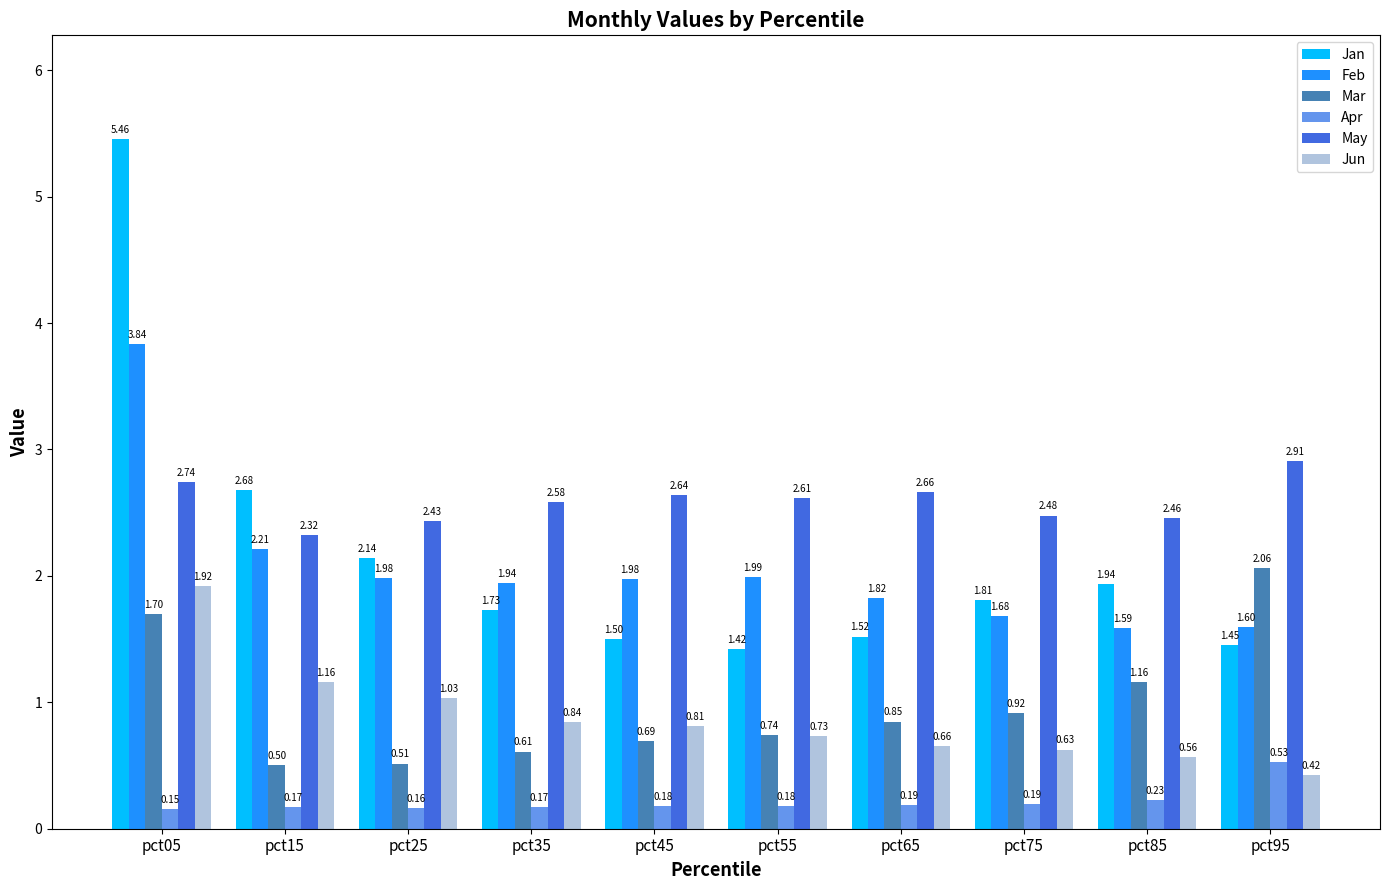

Is it true that Jun equals 0.3 at pct75?

False